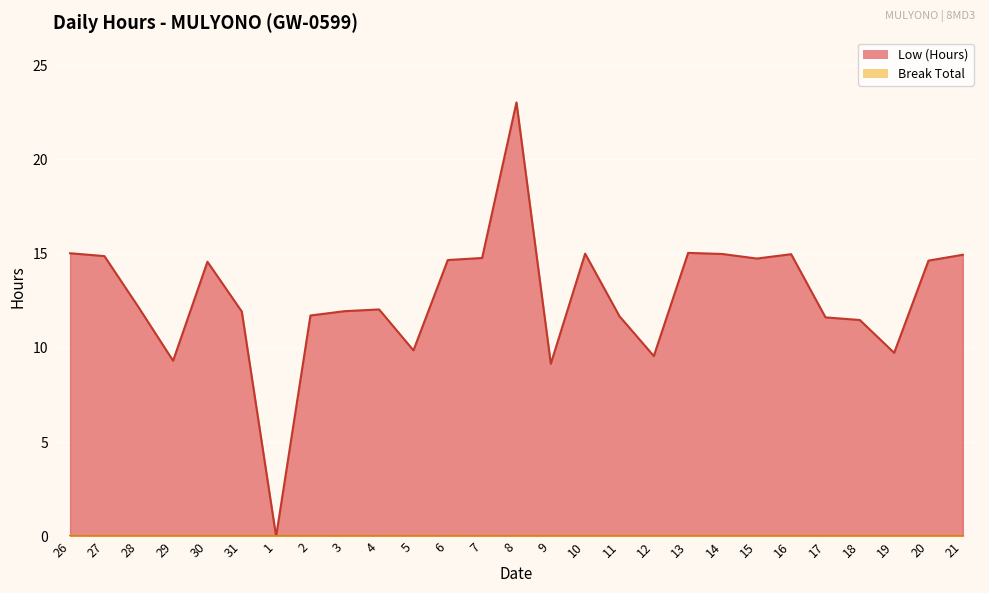

What is the maximum value shown in the chart?

23.0